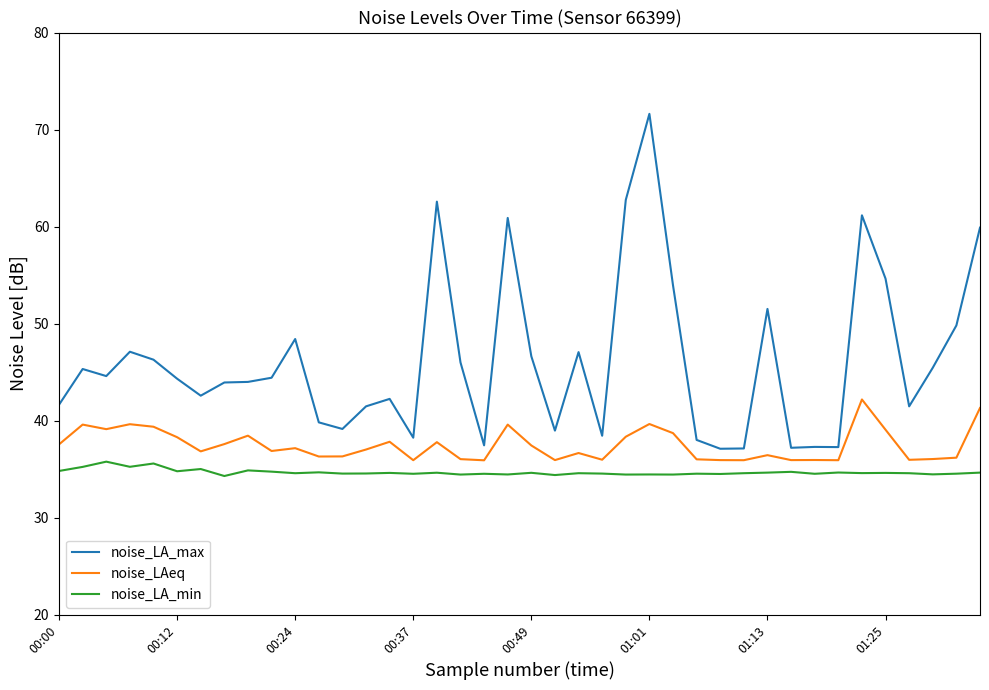

What is the lowest value of the noise_LA_max series?

37.1